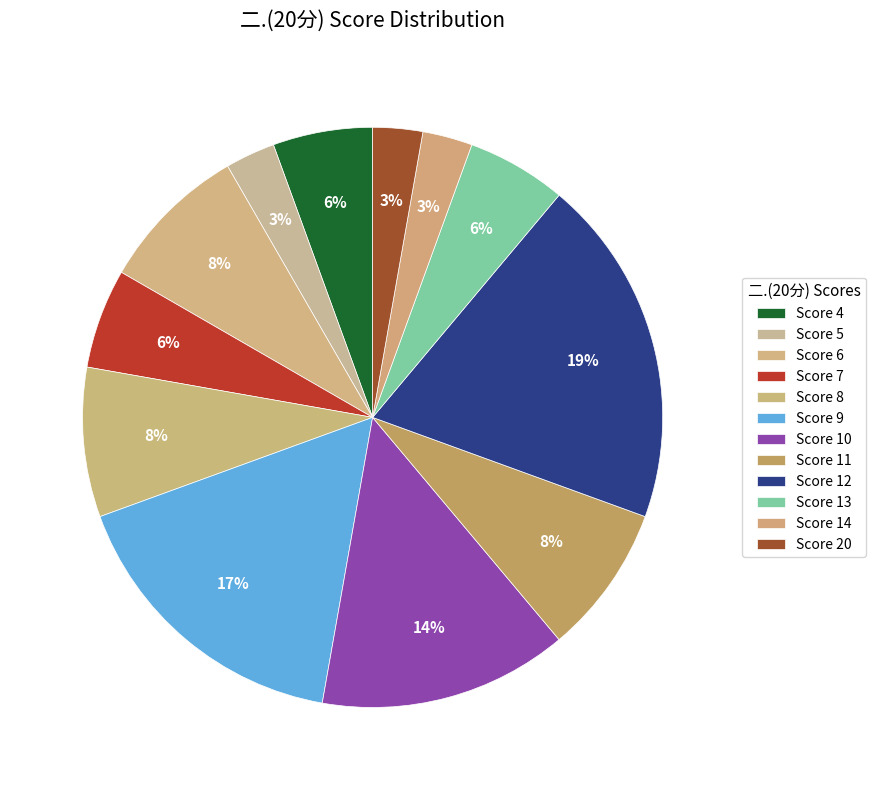

How many slices are in this pie chart?

12